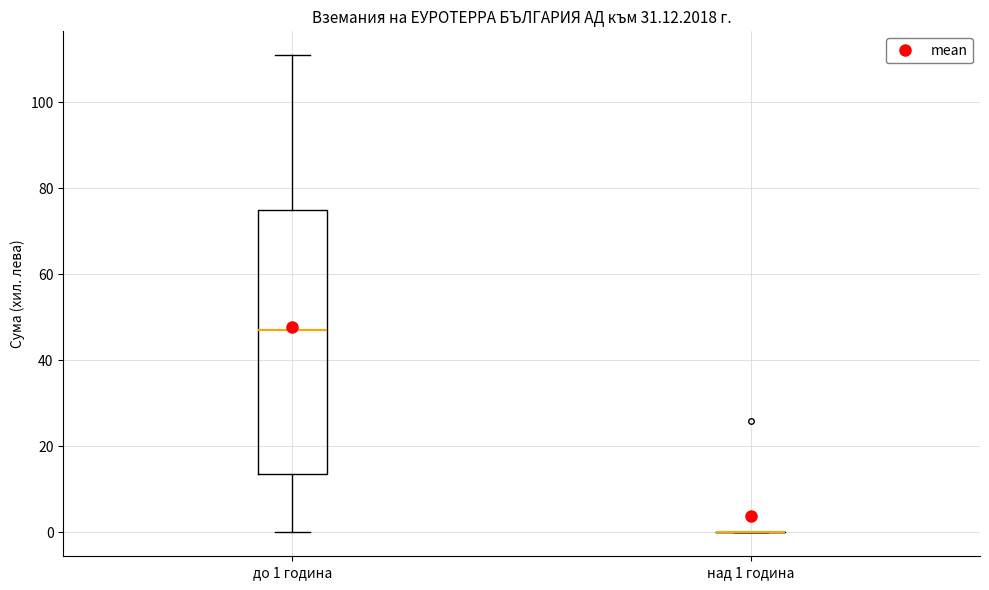

Reading left to right, read every box against the y-axis: the position of its median line, the range the box covers, and the ends of its whiskers. The values are not printed on the chart, so give them approximately, as read against the axis.

до 1 година: median 48, box 14 to 76, whiskers 0 to 112
над 1 година: box collapsed to a line at 0, whiskers 0 to 0